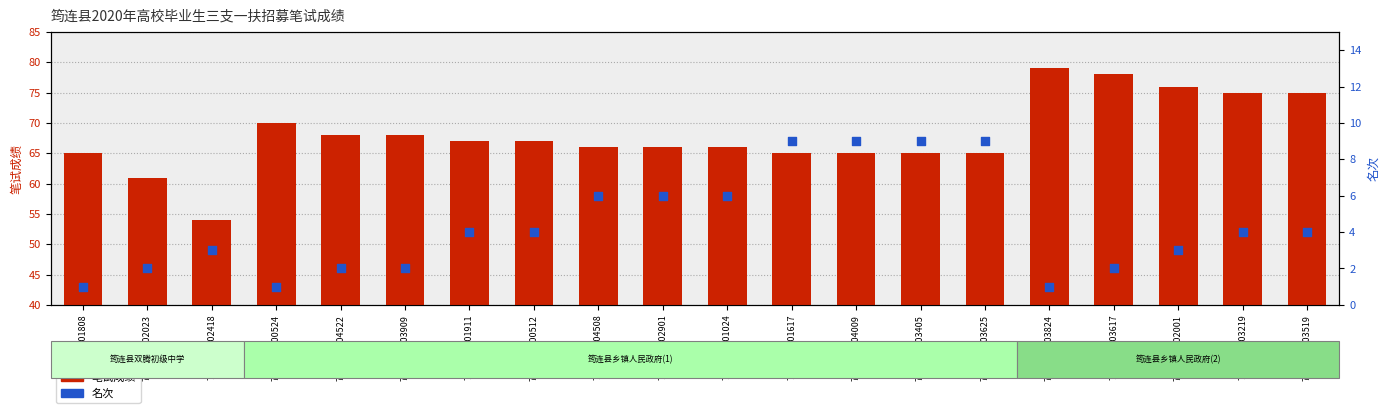

What is the total value across all series at 7081150102418?

57